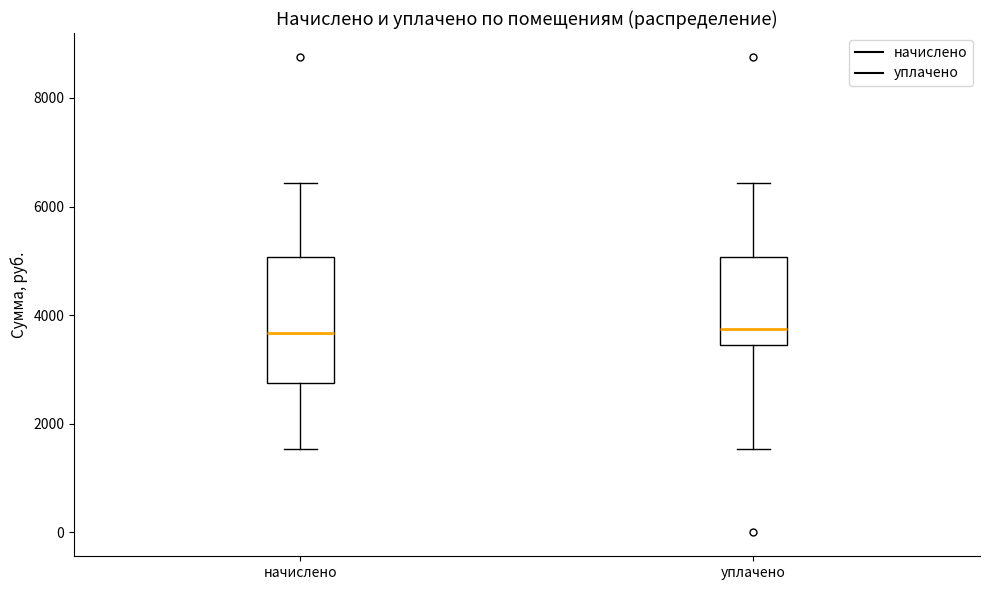

Reading left to right, transcribe this box plot: for each box, give where its median line is, the range the box spans, and where its two whiskers end, as read against the y-axis. The values are not printed on the chart, so give them approximately, as read against the axis.

начислено: median 3600, box 2800 to 5000, whiskers 1600 to 6400
уплачено: median 3800, box 3400 to 5000, whiskers 1600 to 6400